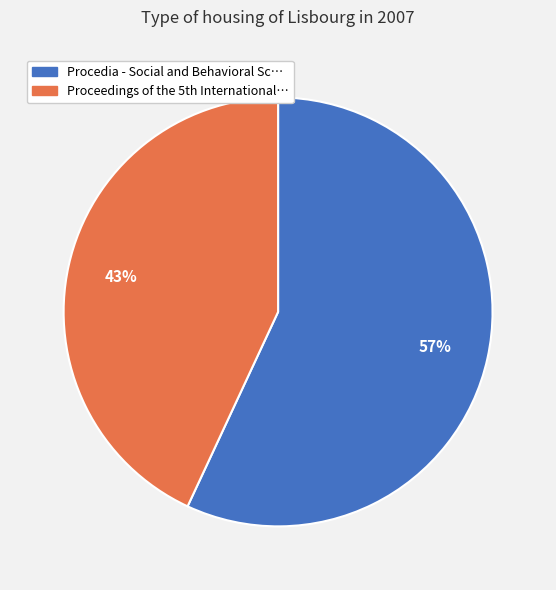

How many slices are in this pie chart?

2